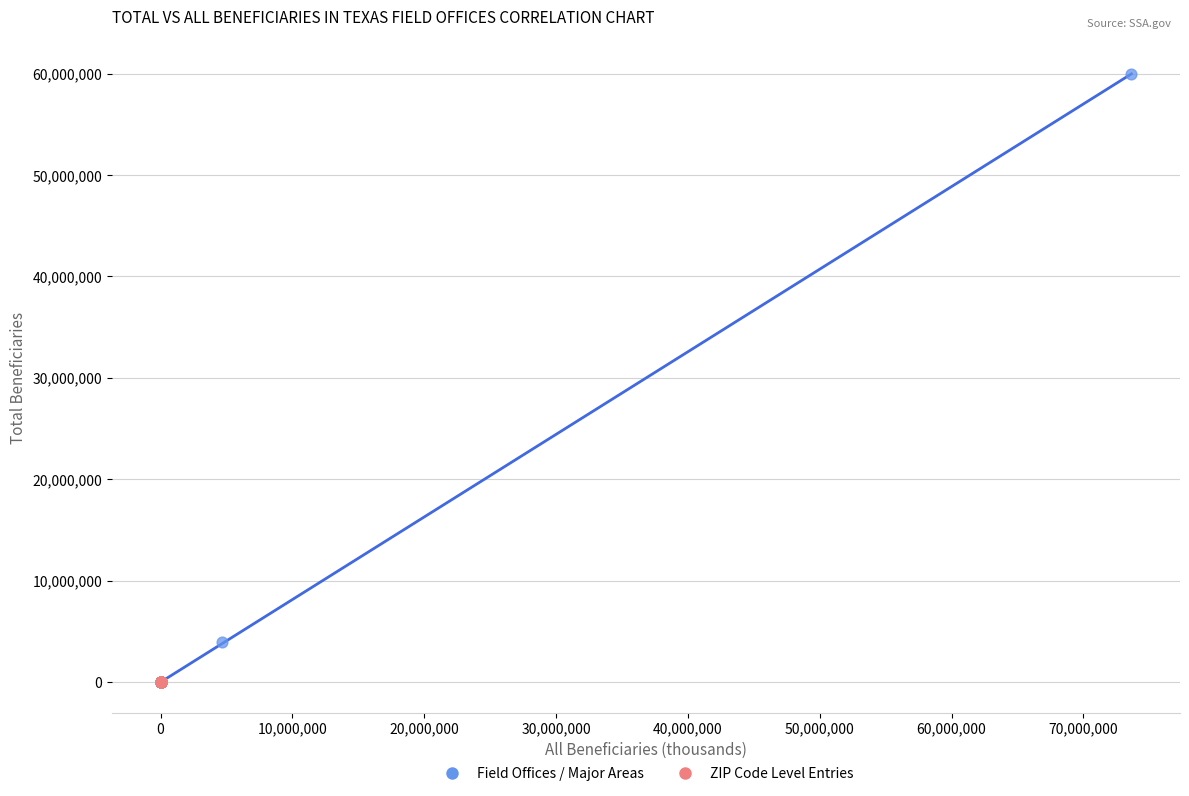

What are all the series names shown in the legend?

Field Offices / Major Areas, ZIP Code Level Entries